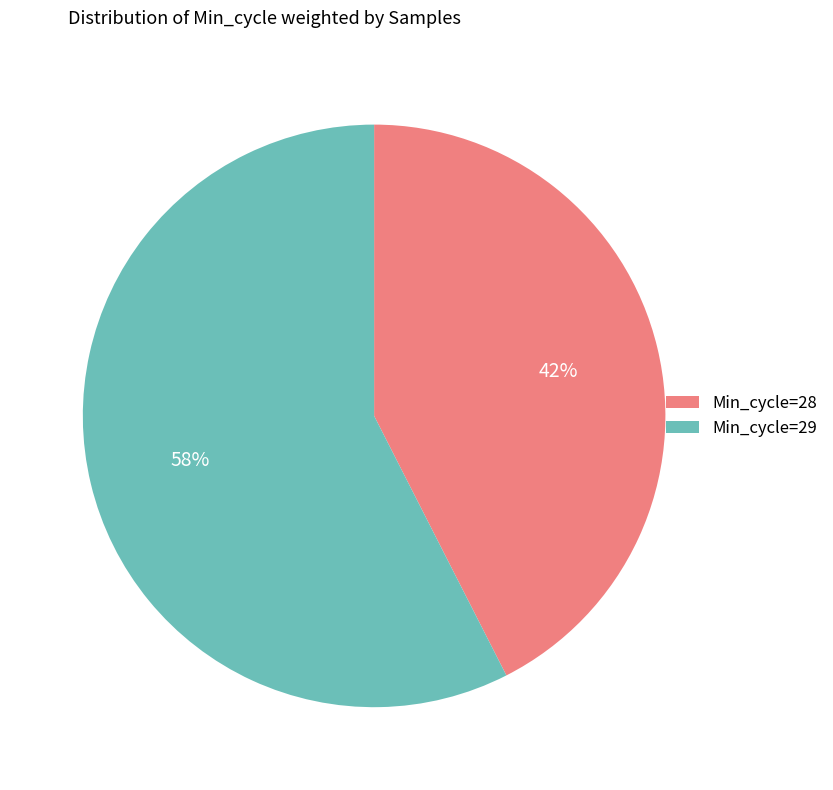

Which category accounts for the majority?

Min_cycle=29